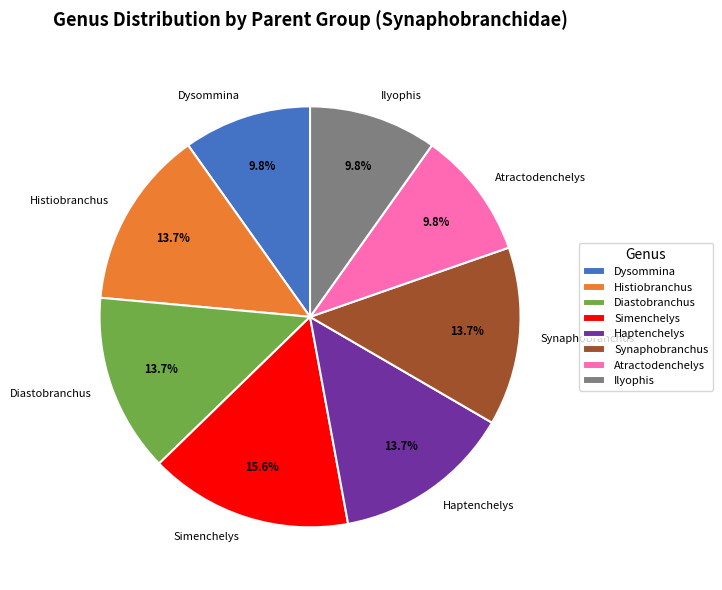

How many segments does this pie chart have?

8